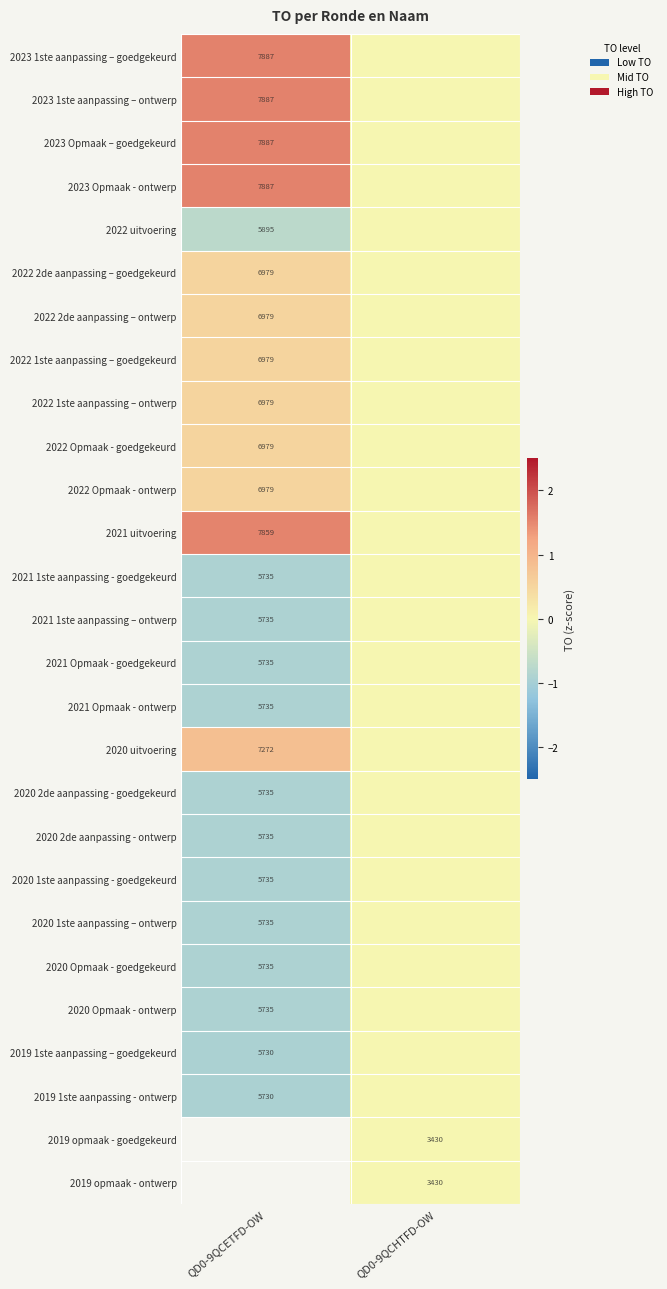

What is the difference between the 2023 1ste aanpassing – goedgekeurd values at QD0-9QCHTFD-OW and QD0-9QCETFD-OW?

1.6